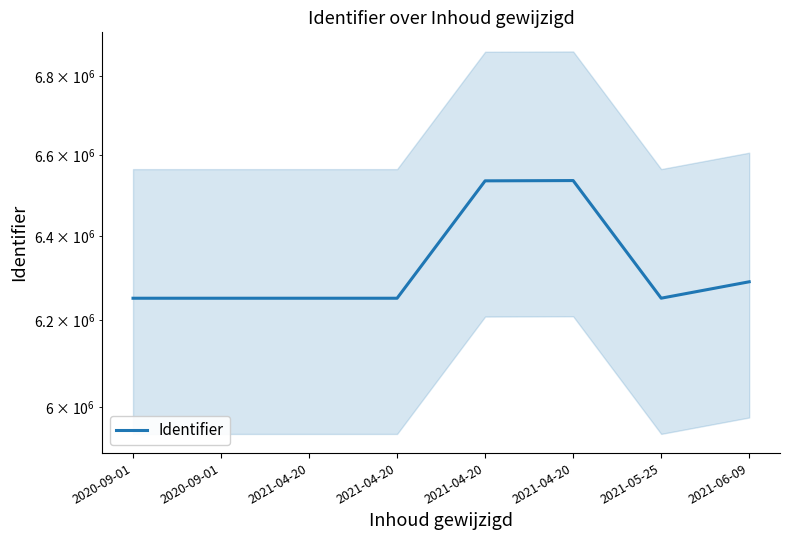

What is the sum of the values at 2021-06-09 and 2021-05-25?

12542394